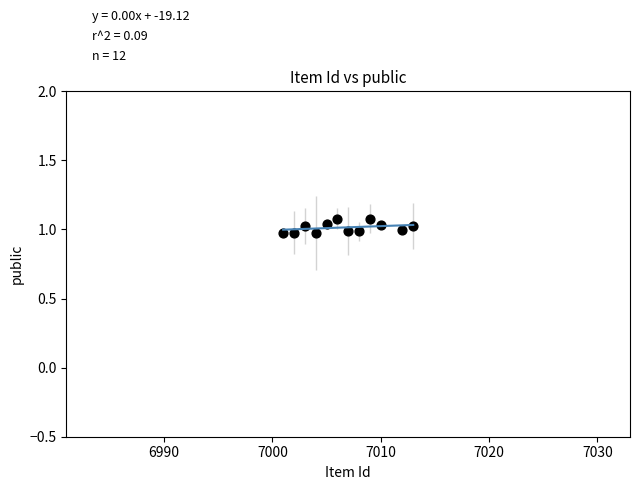

What is the average X value?

7006.7